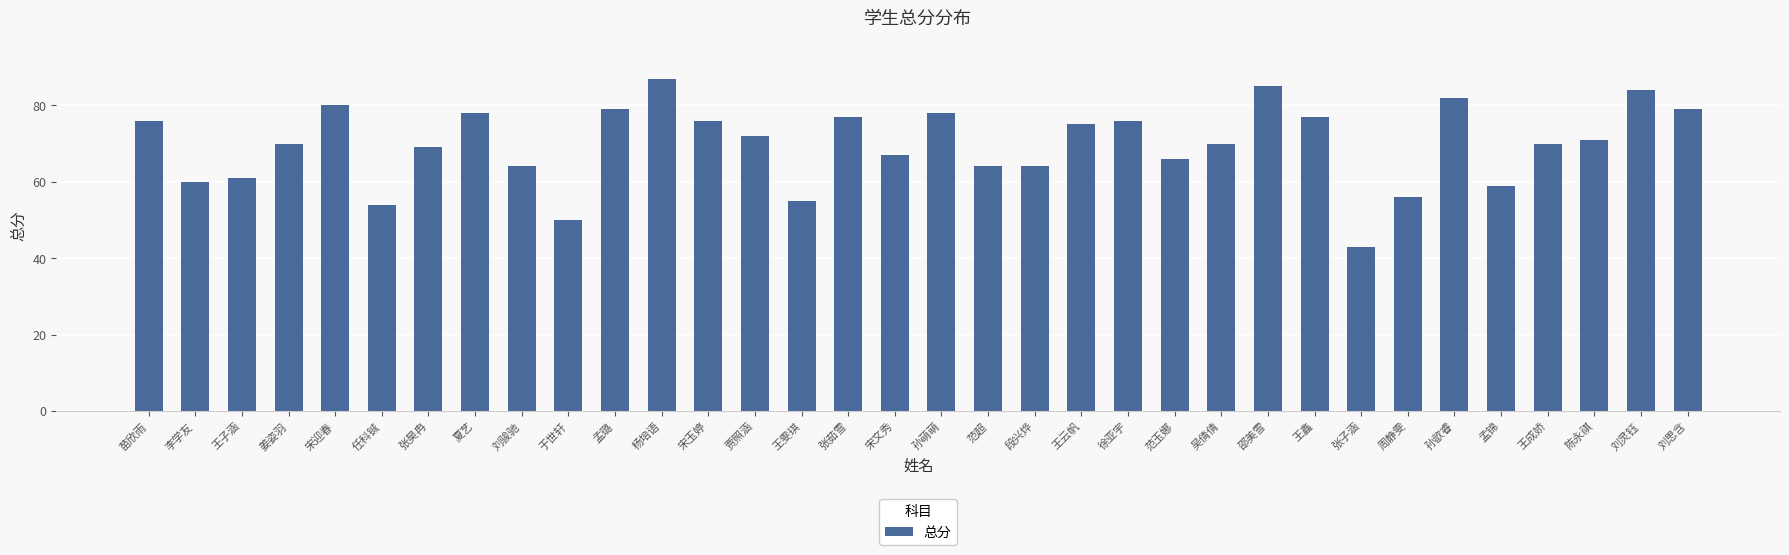

Does the chart contain stacked bars?

No